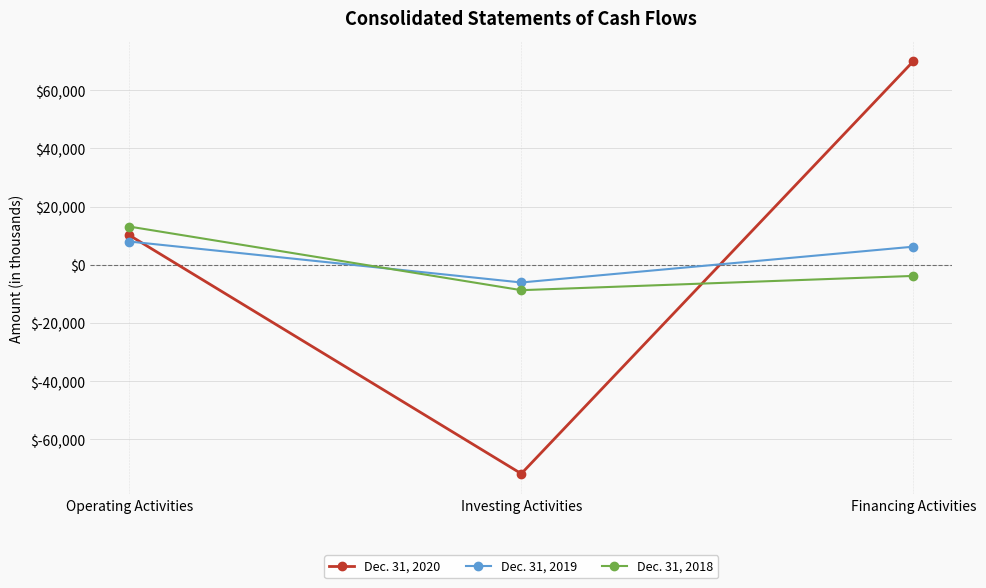

Reading left to right, transcribe all the data shown in this chart.

Dec. 31, 2020: Operating Activities=10164	Investing Activities=-71825	Financing Activities=69954
Dec. 31, 2019: Operating Activities=7993	Investing Activities=-6088	Financing Activities=6218
Dec. 31, 2018: Operating Activities=13134	Investing Activities=-8733	Financing Activities=-3834